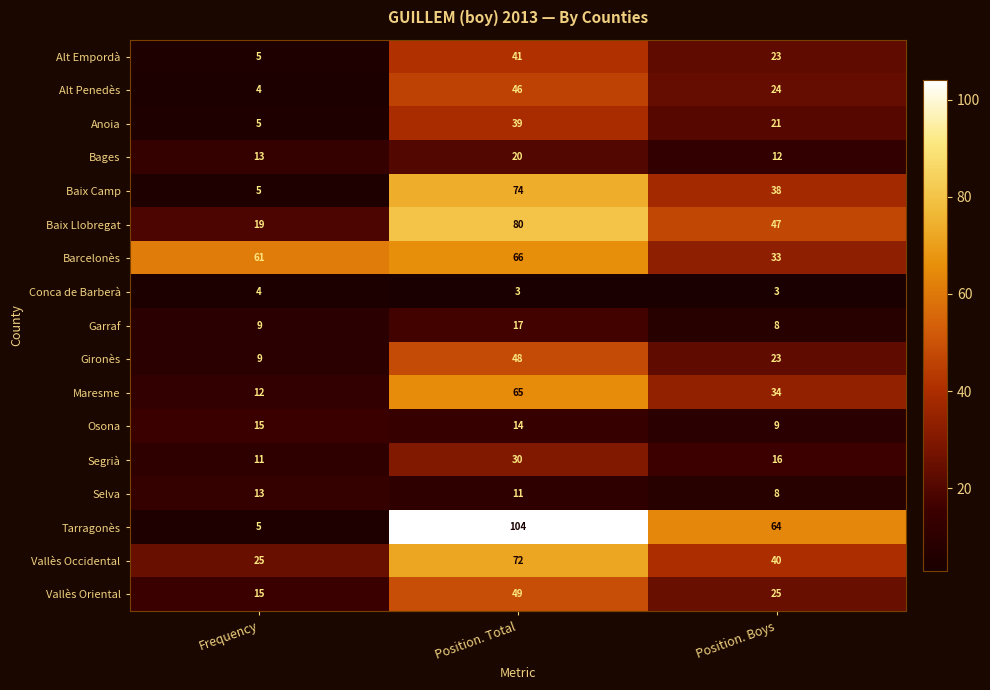

How many series are shown in this chart?

17